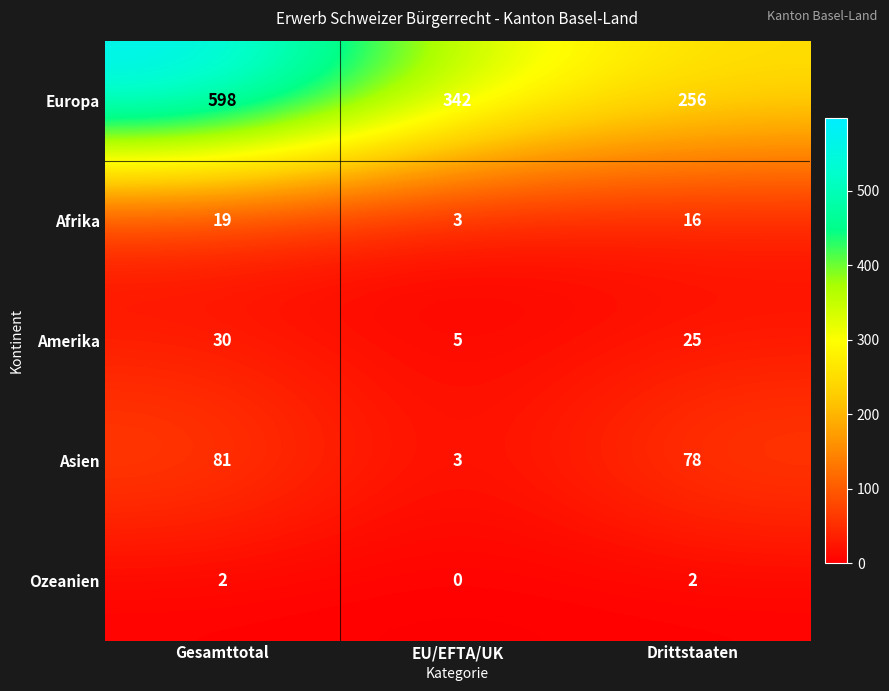

Which category has the highest value across all series?

Gesamttotal